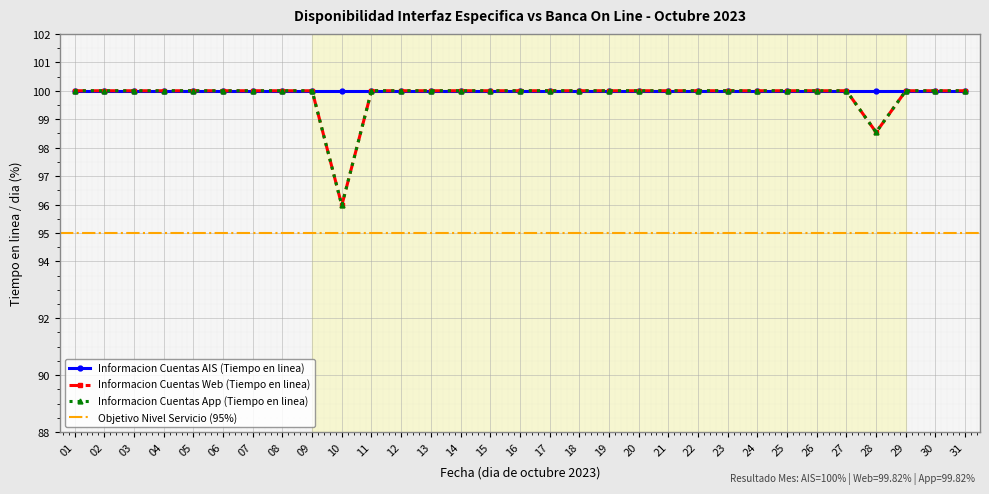

List the labels in order of Informacion Cuentas Web (Tiempo en linea) value, smallest first.

10, 28, 01, 02, 03, 04, 05, 06, 07, 08, 09, 11, 12, 13, 14, 15, 16, 17, 18, 19, 20, 21, 22, 23, 24, 25, 26, 27, 29, 30, 31